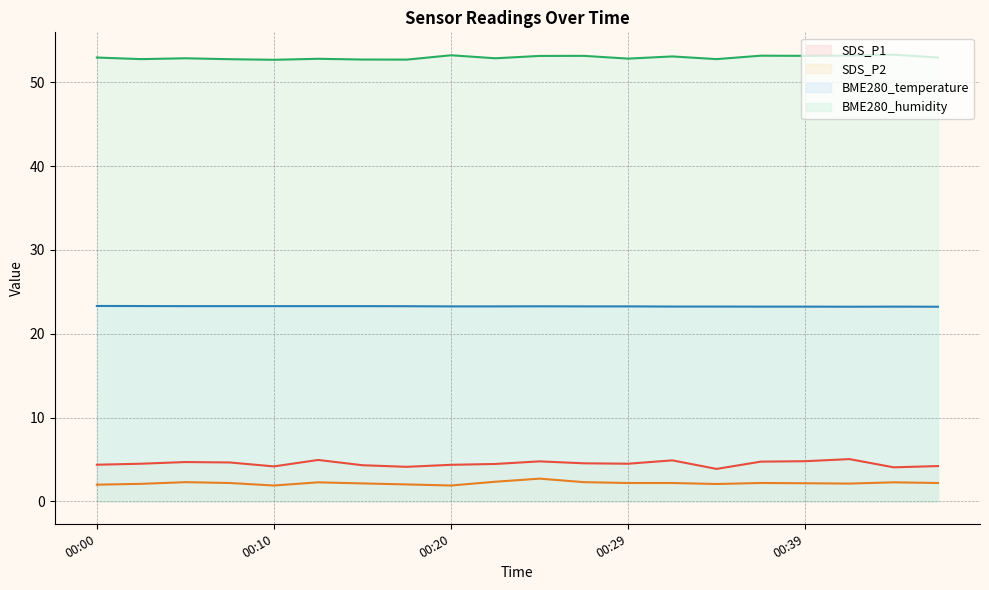

What is the value of the SDS_P2 point at the 5th from the left?

1.9